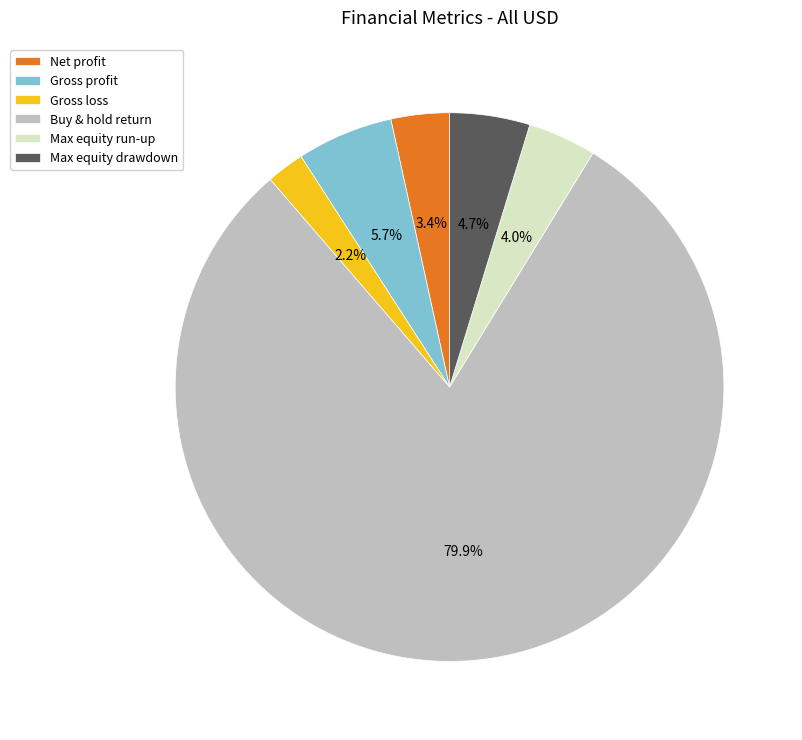

Which has a higher value, Max equity drawdown or Max equity run-up?

Max equity drawdown